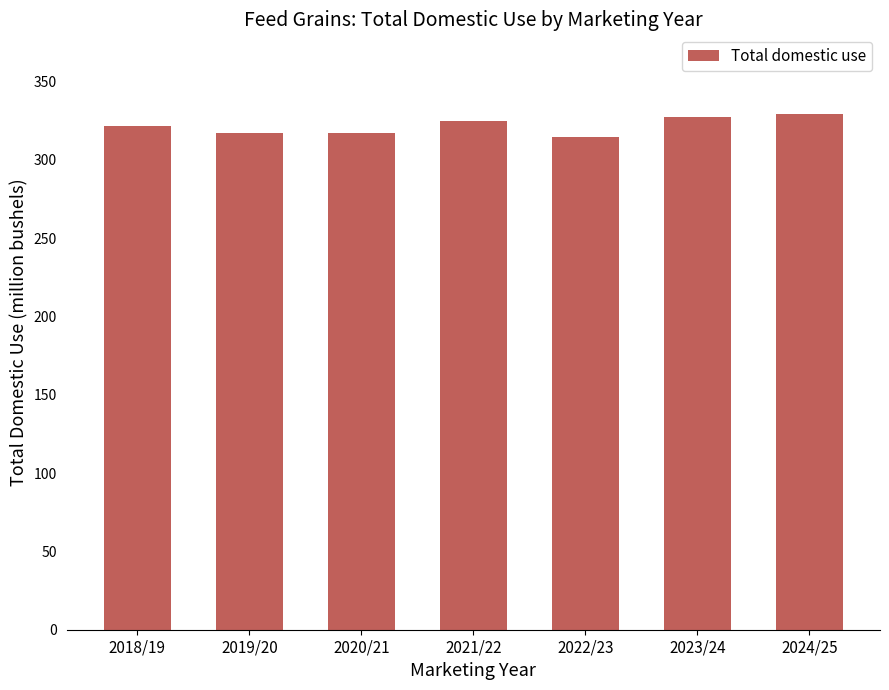

Count the number of categories in the chart.

7